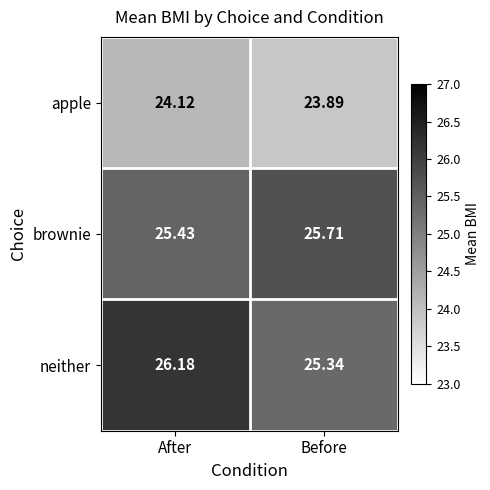

At which label does brownie reach its peak?

Before